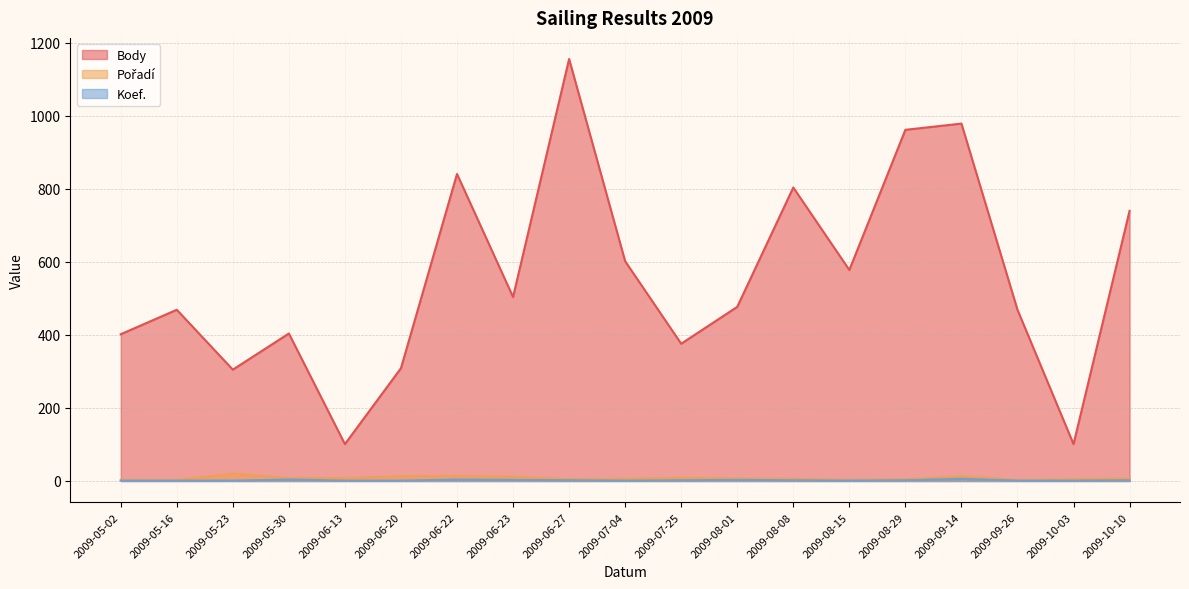

True or false: Koef. and Body intersect in this chart.

False